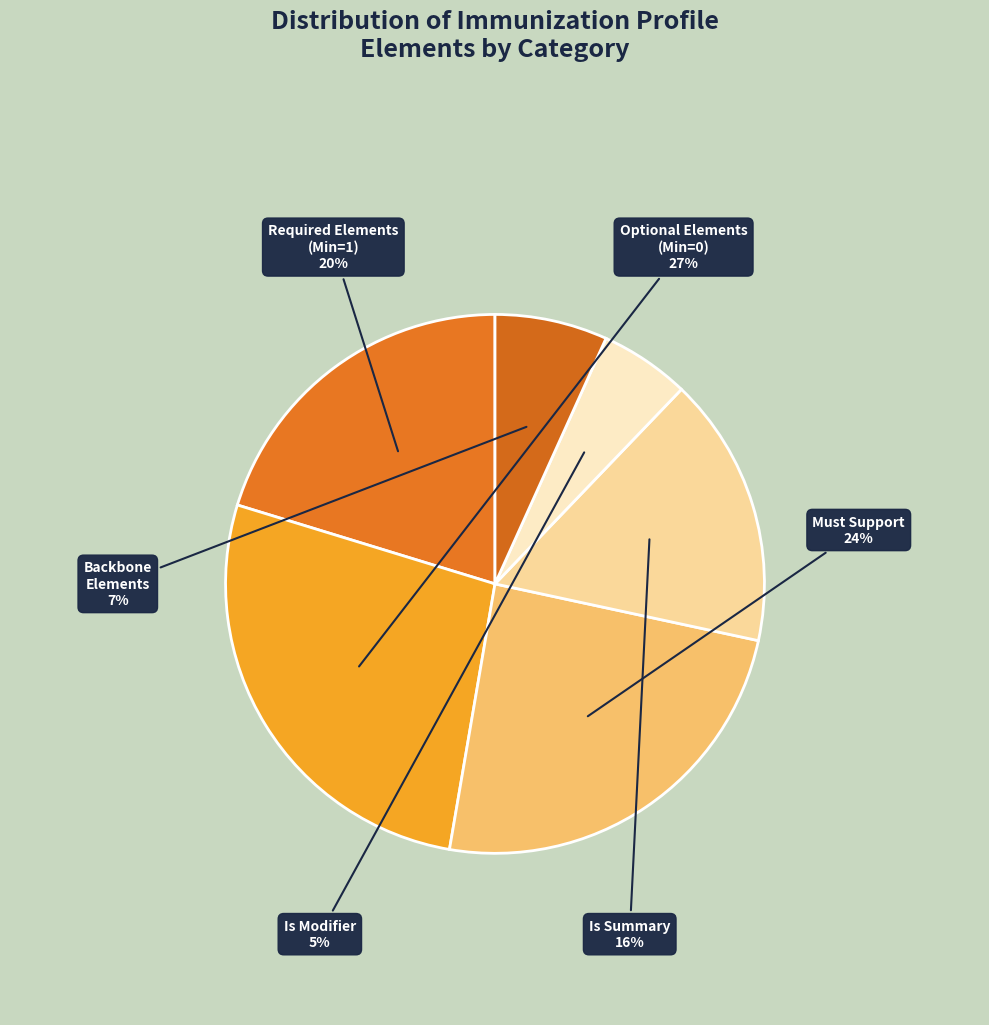

To the nearest percent, what is the average slice percentage?

17%